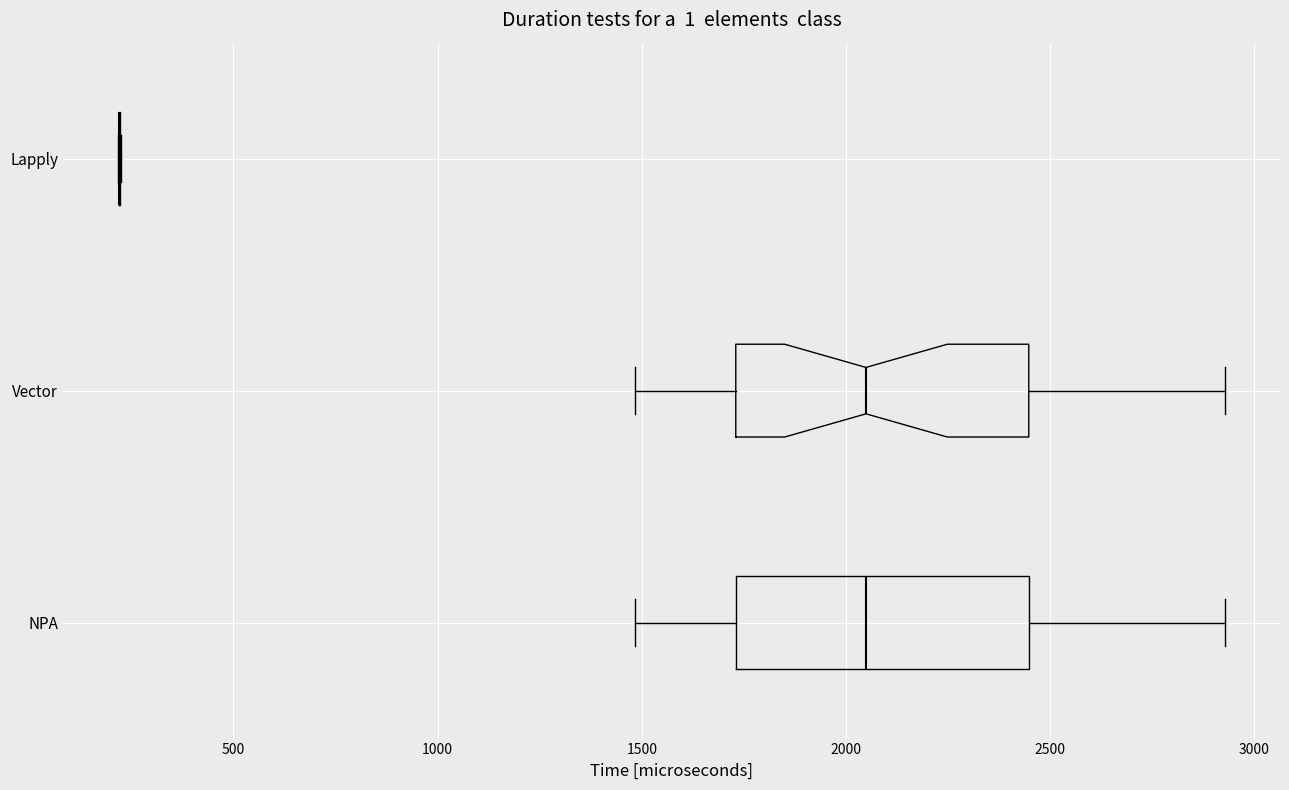

Reading bottom to top, read every box against the x-axis: the position of its median line, the range the box covers, and the ends of its whiskers. The values are not printed on the chart, so give them approximately, as read against the axis.

NPA: median 2050, box 1750 to 2450, whiskers 1500 to 2950
Vector: median 2050, box 1750 to 2450, whiskers 1500 to 2950
Lapply: box collapsed to a line at 200, whiskers 200 to 200